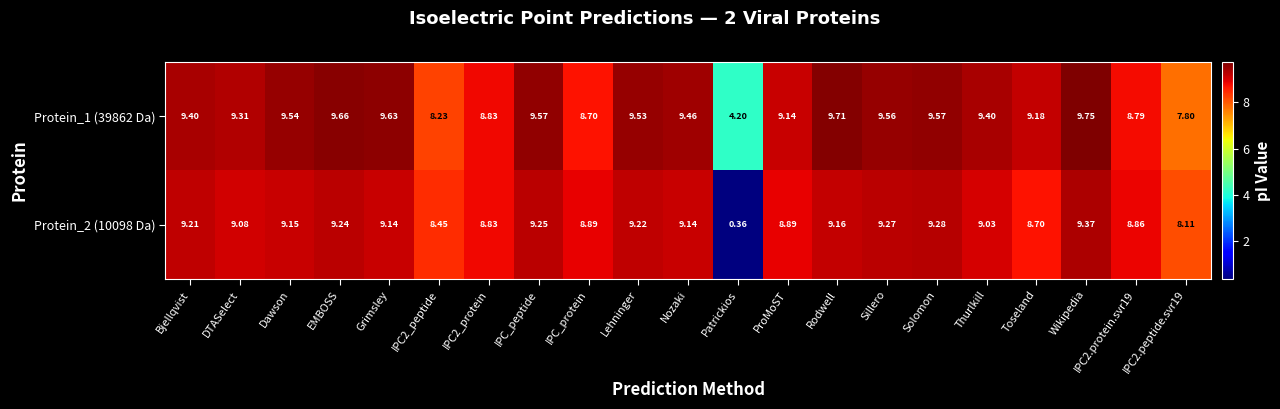

Where does the Protein_1 (39862 Da) series first go above 9?

Bjellqvist